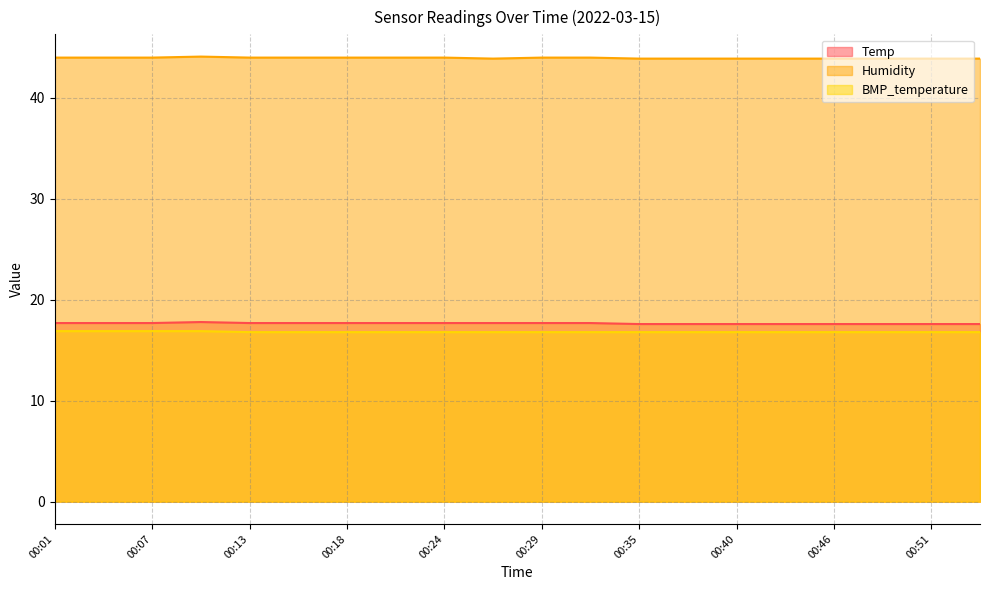

Count the BMP_temperature values in the range 16 to 17.

20